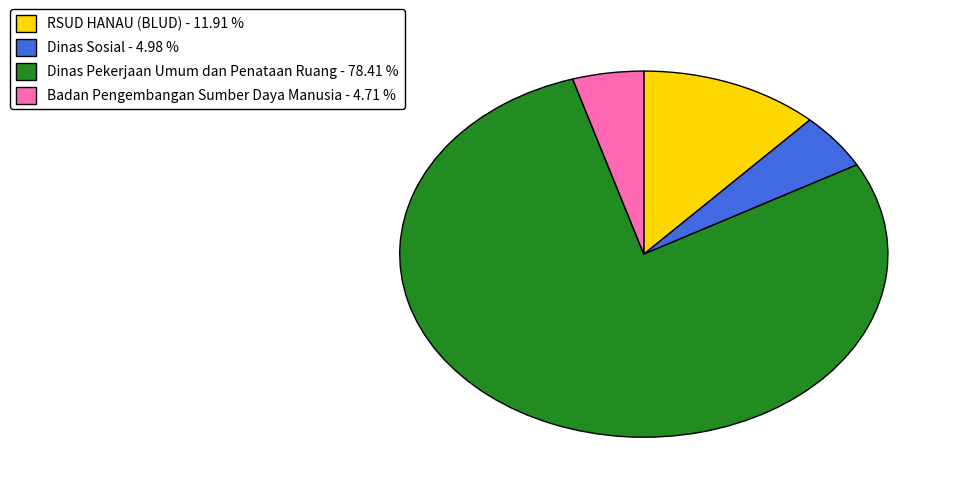

Approximately how many times larger is the value at Dinas Pekerjaan Umum dan Penataan Ruang - 78.41 % compared to Badan Pengembangan Sumber Daya Manusia - 4.71 %?

16.7